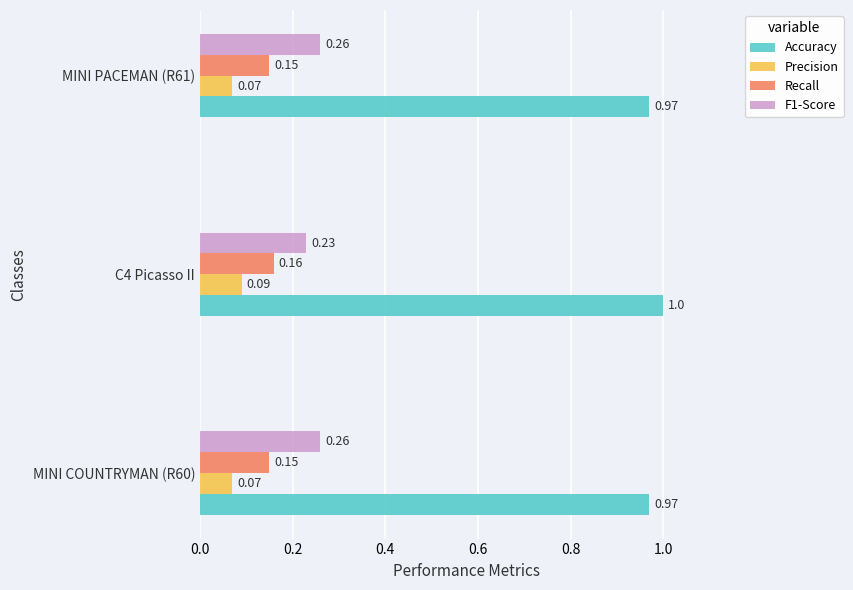

What is the spread (max minus min) of values at MINI COUNTRYMAN (R60)?

0.9